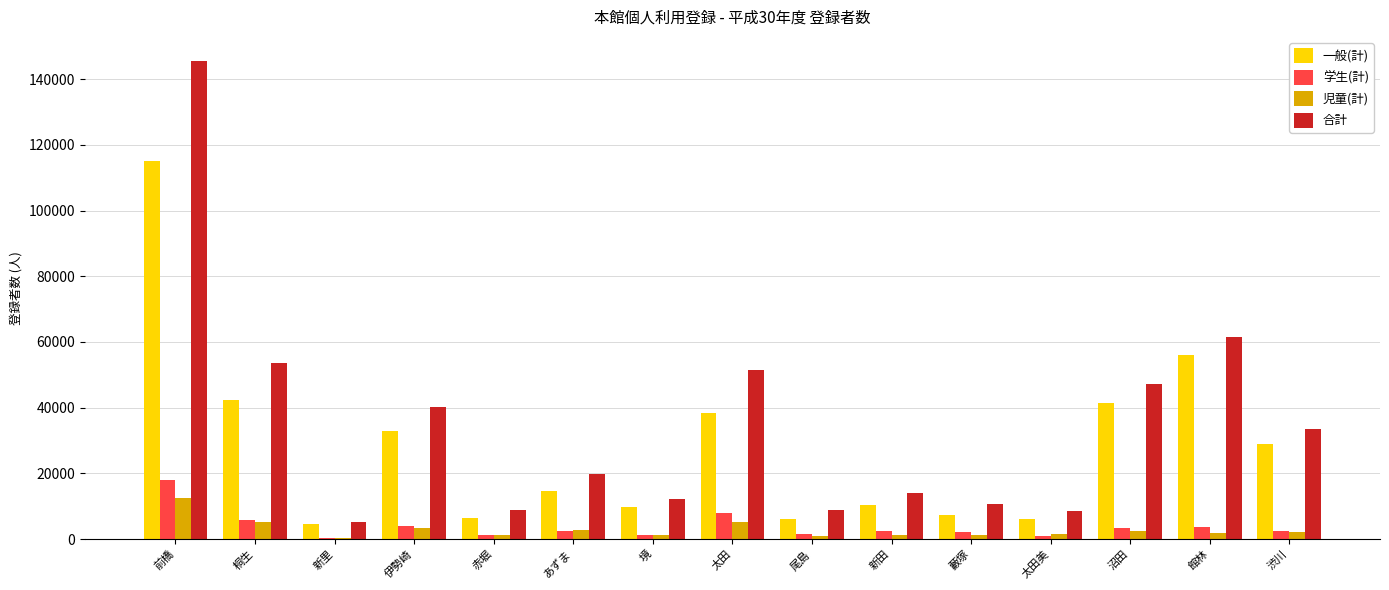

Which category has the highest value in the 児童(計) series?

前橋